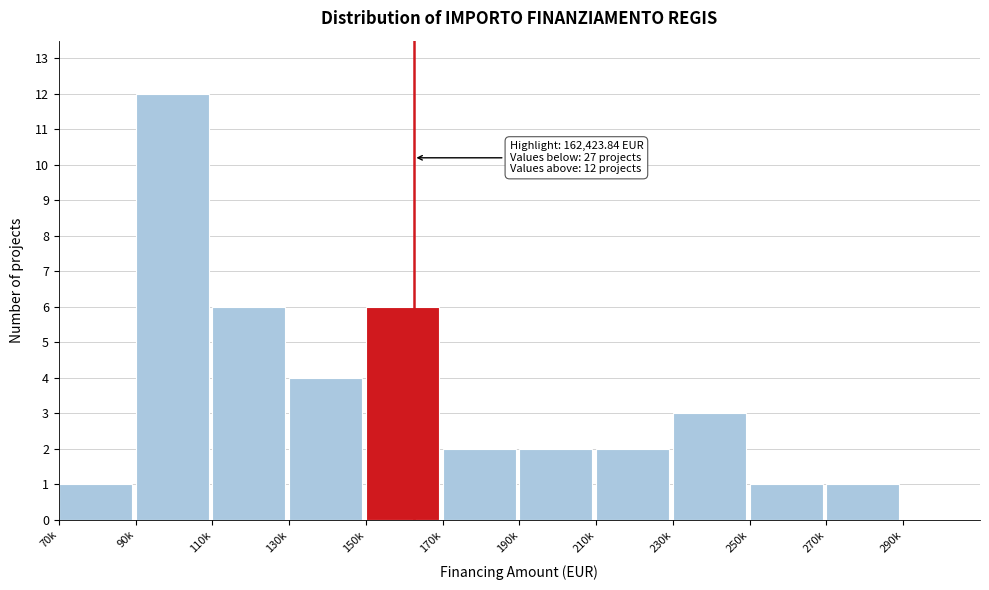

Reading left to right, extract all data points from this chart.

1	12	6	4	6	2	2	2	3	1	1